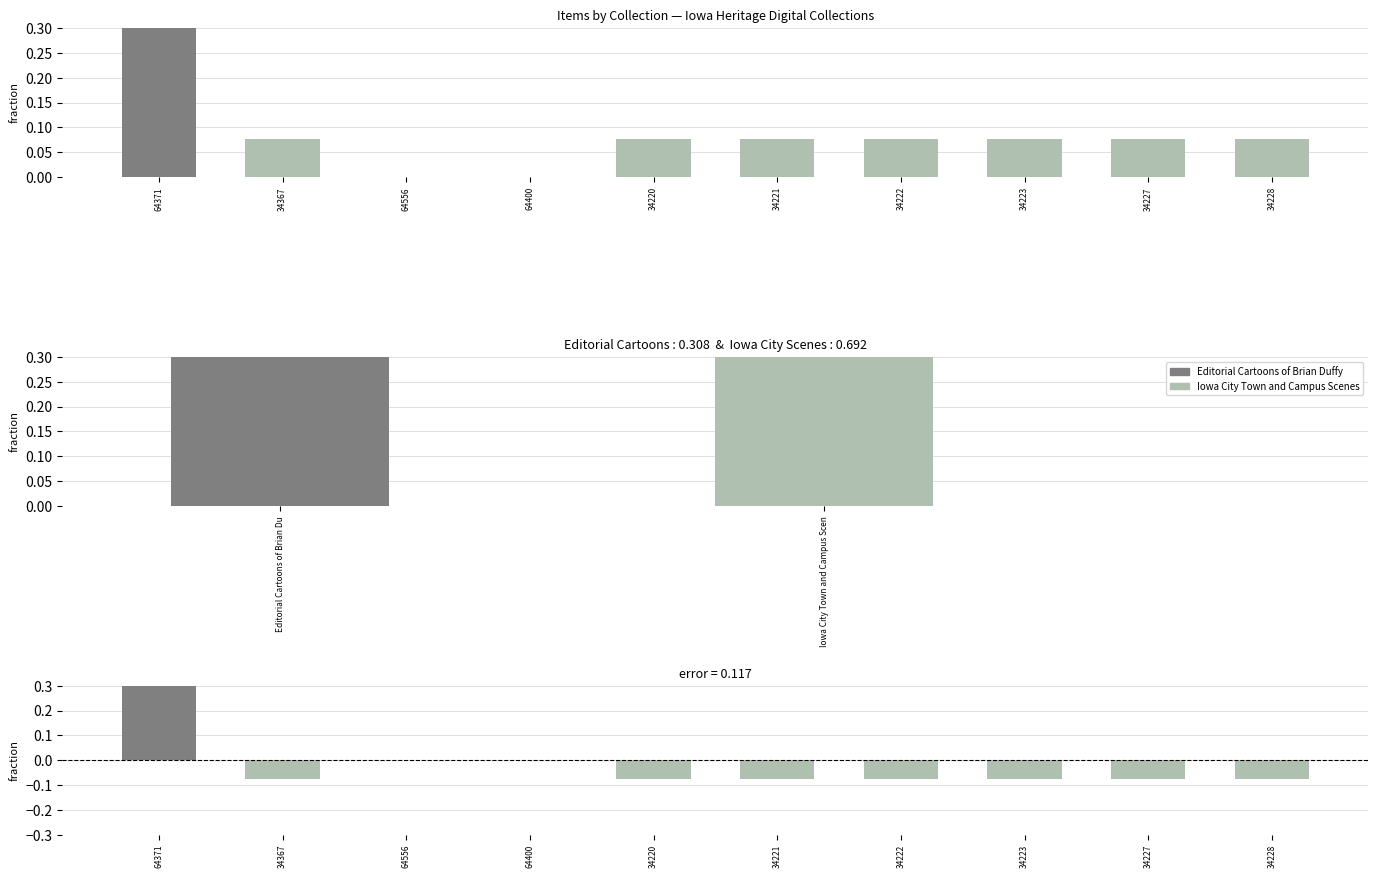

Is it true that Difference equals -0.1 at 64556?

False